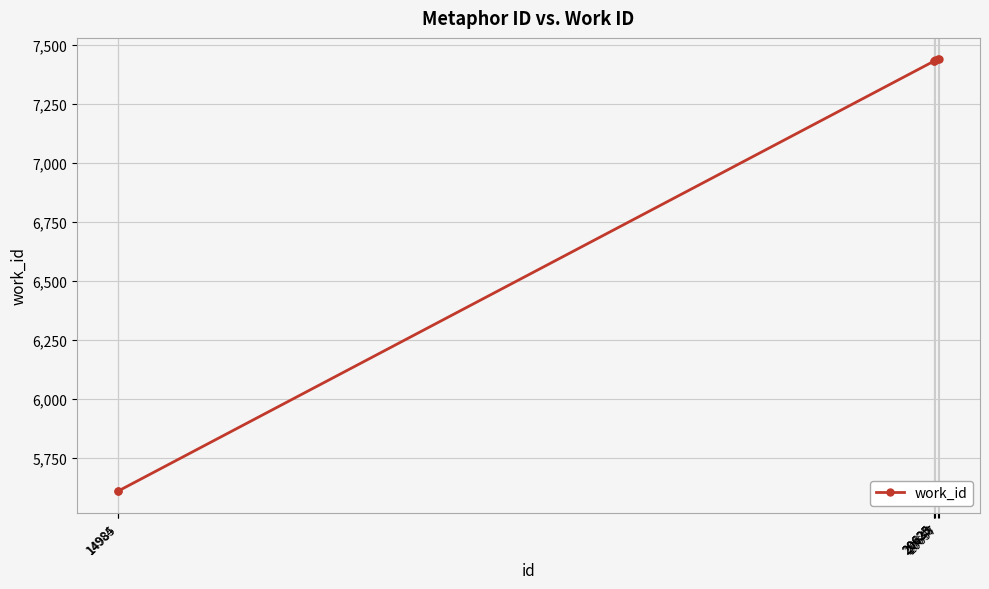

What is the value of the 7th point from the left?

7439